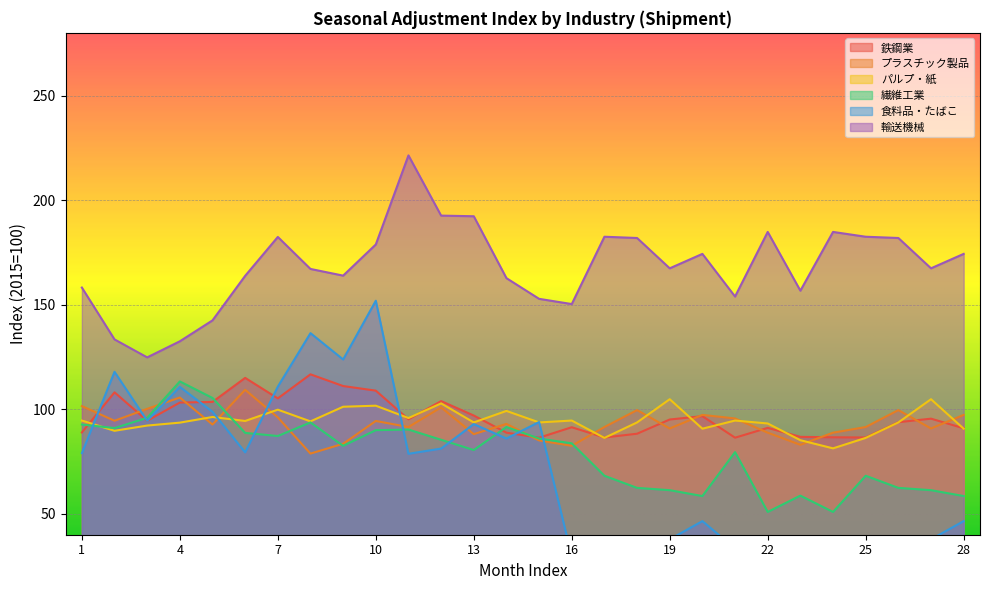

Which has a higher value, 2 or 28?

2